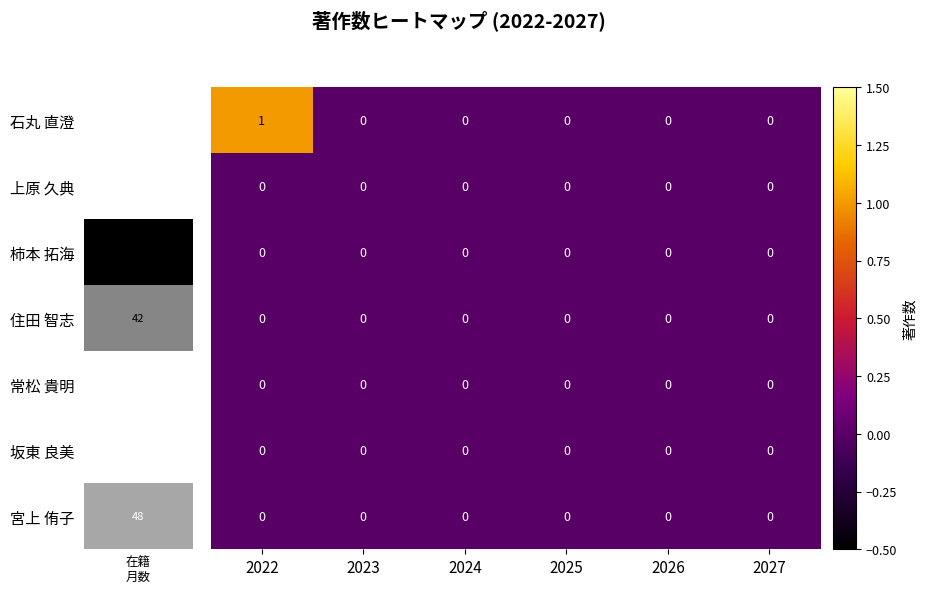

At which category is the sum across all series the highest?

2022